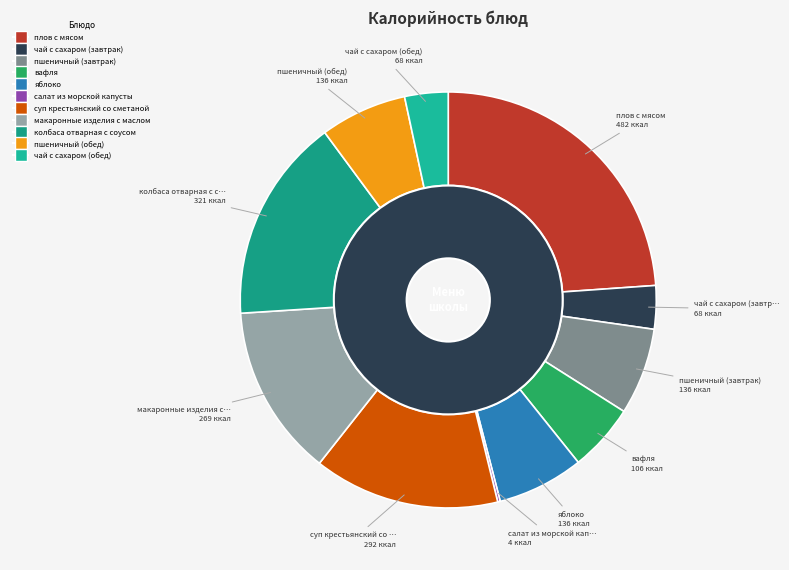

How many segments does this pie chart have?

11